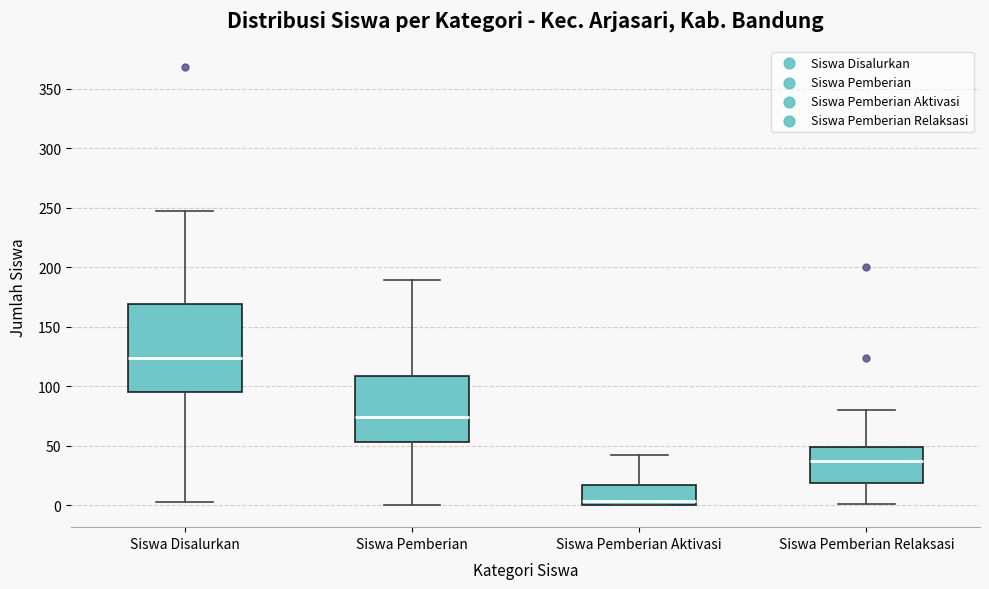

Where does the median line of the box for Siswa Pemberian Aktivasi sit on the y-axis? The values are not printed on the chart, so give them approximately, as read against the axis.

5